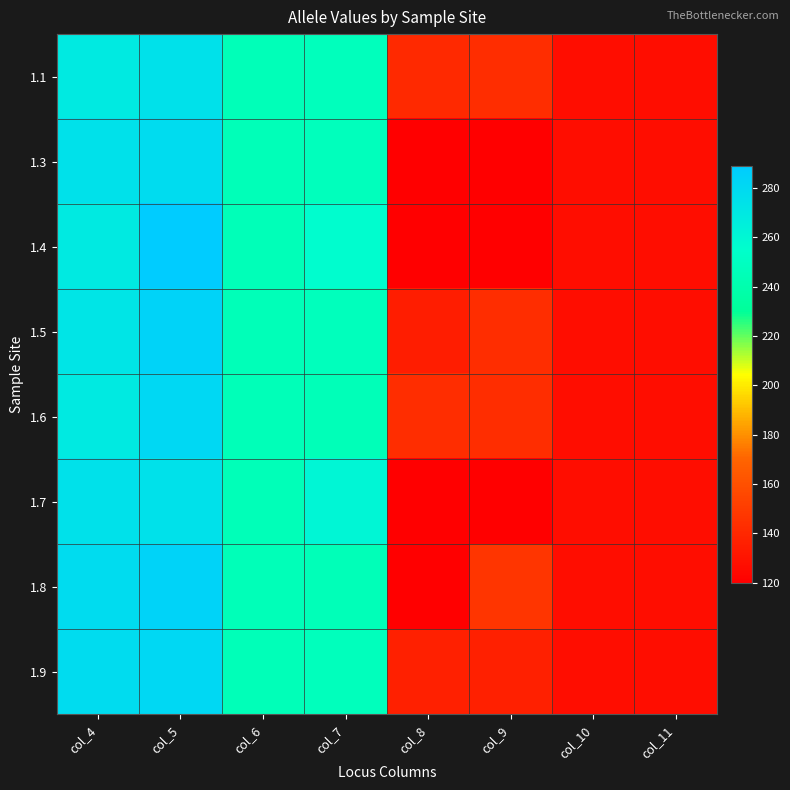

At how many categories does at least one series exceed 287?

1